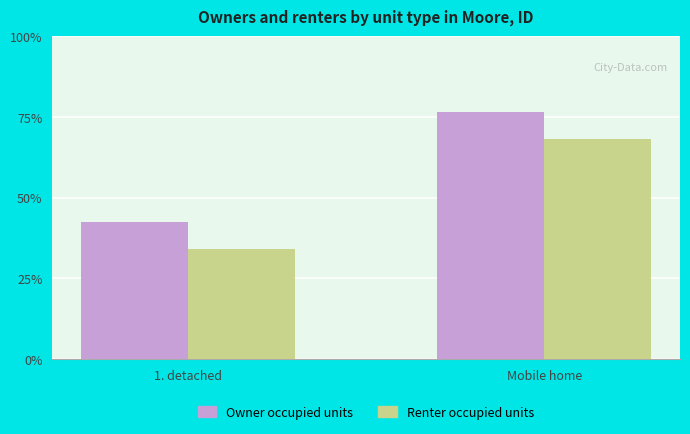

What is the spread (max minus min) of values at Mobile home?

8.5